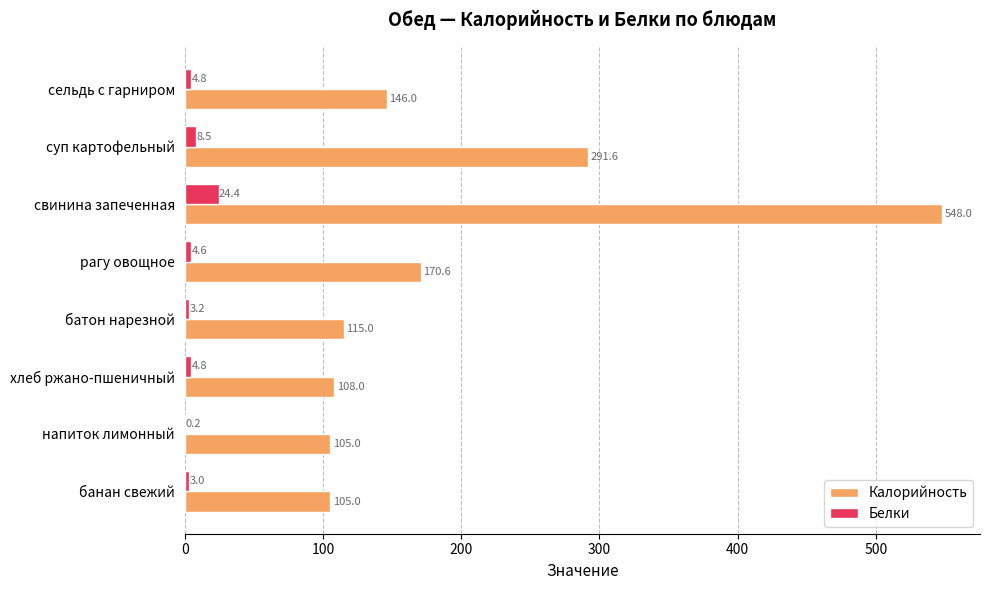

Is it true that Калорийность equals 175.3 at хлеб ржано-пшеничный?

False